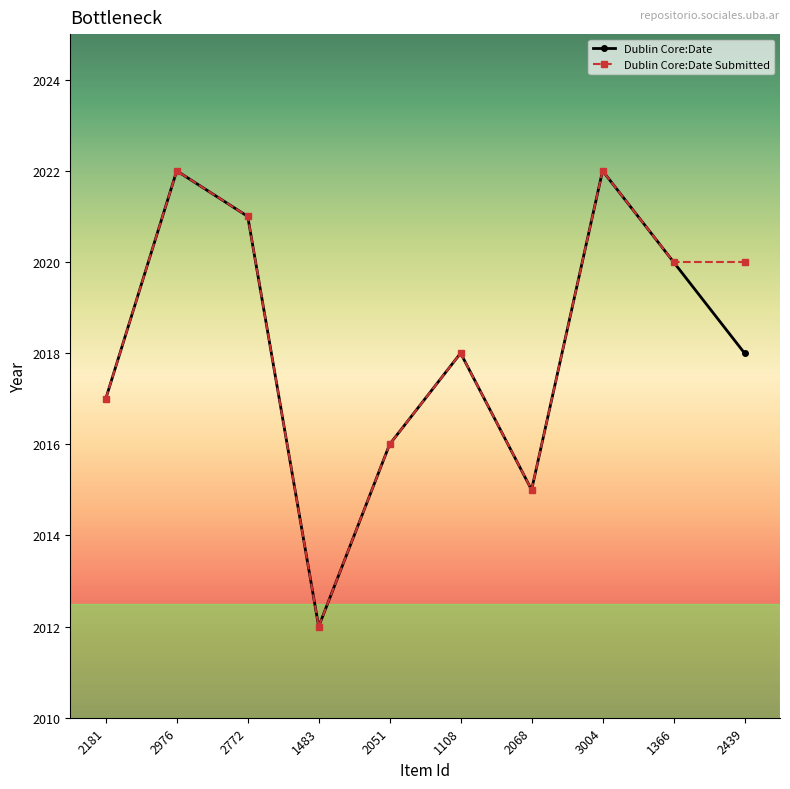

What is the total value across all series at 1108?

4036